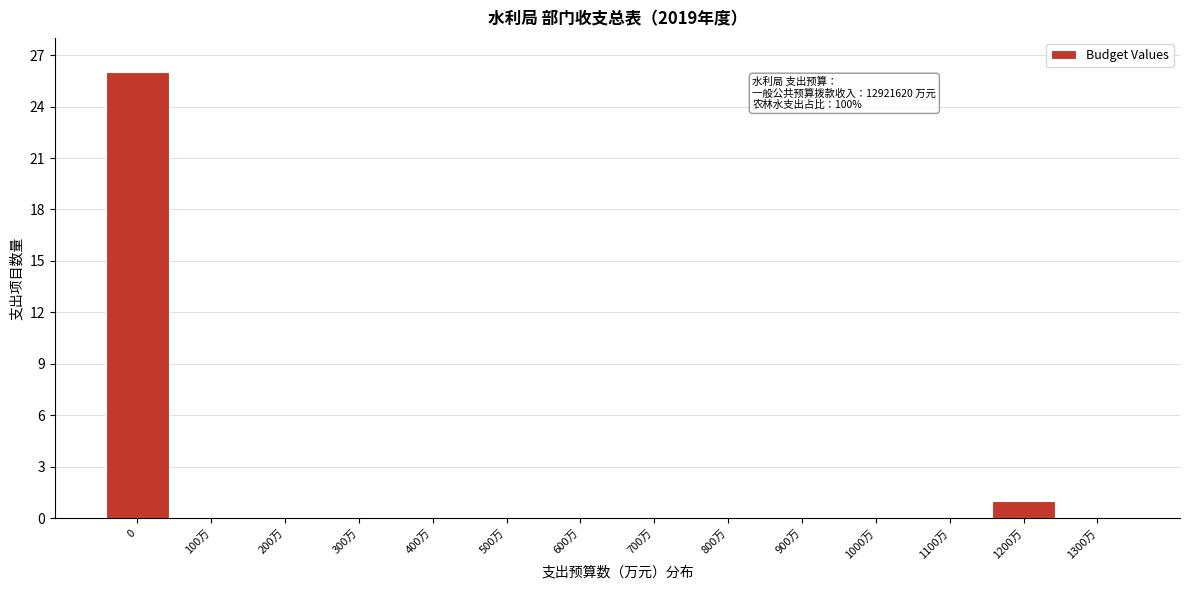

Reading left to right, what are all the values shown in this chart?

0=26	100万=0	200万=0	300万=0	400万=0	500万=0	600万=0	700万=0	800万=0	900万=0	1000万=0	1100万=0	1200万=1	1300万=0